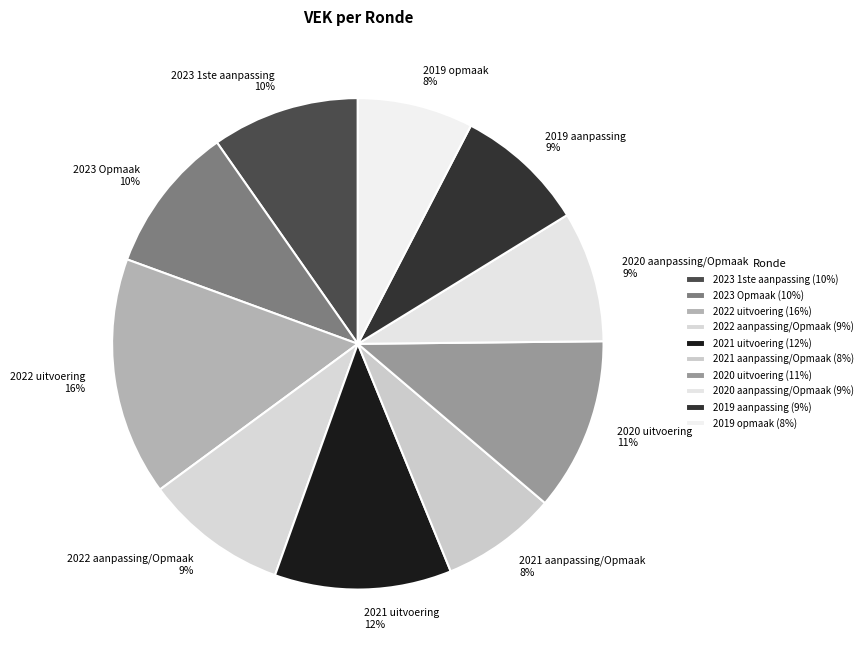

To the nearest percent, what is the difference between the 2023 Opmaak and 2020 aanpassing/Opmaak slice percentages?

1%